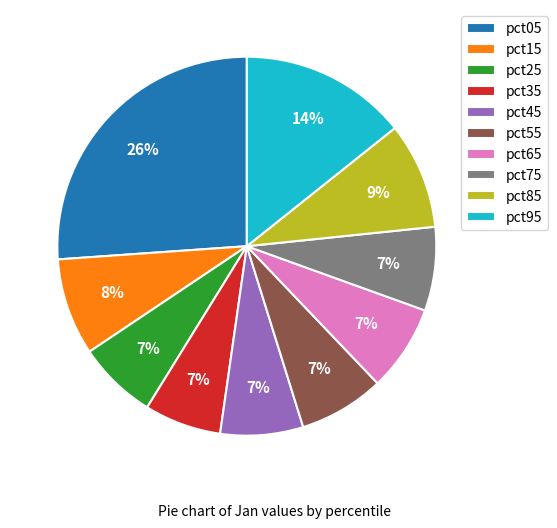

To the nearest percent, what percentage of the pie is pct25?

7%